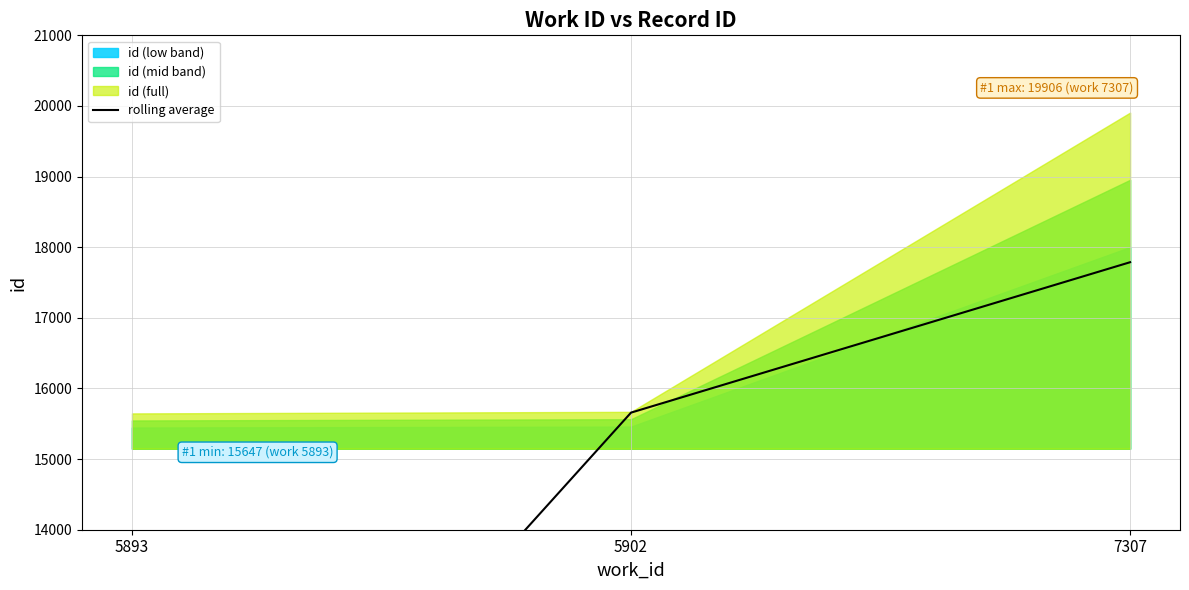

How many data points are above 15658?

1